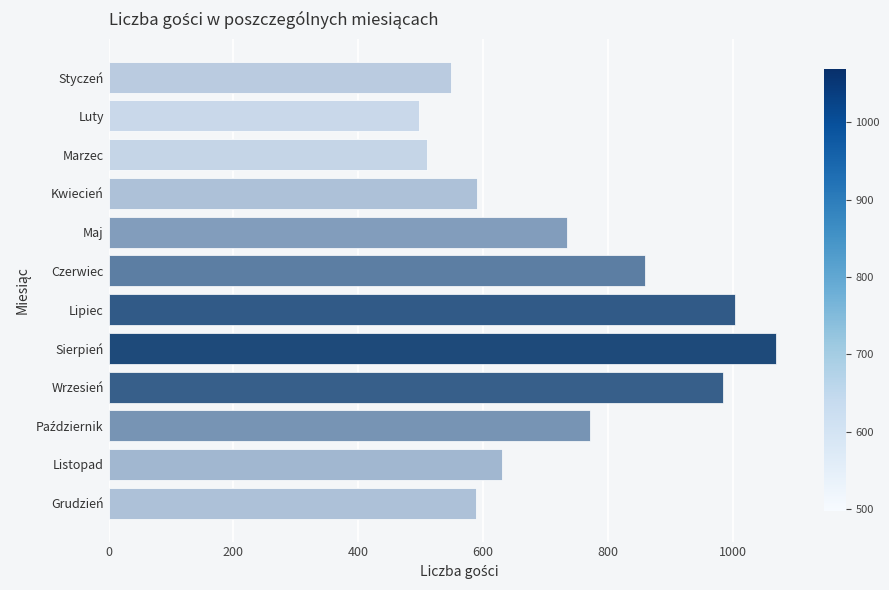

What is the value of the 4th bar from the top?

590